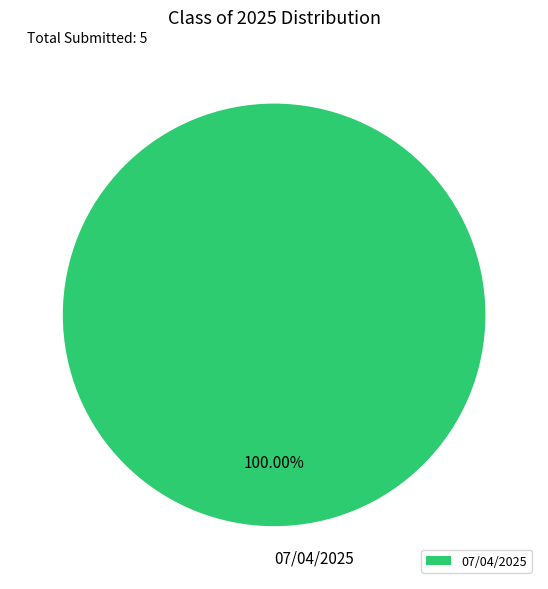

Rank the categories by value from highest to lowest.

07/04/2025